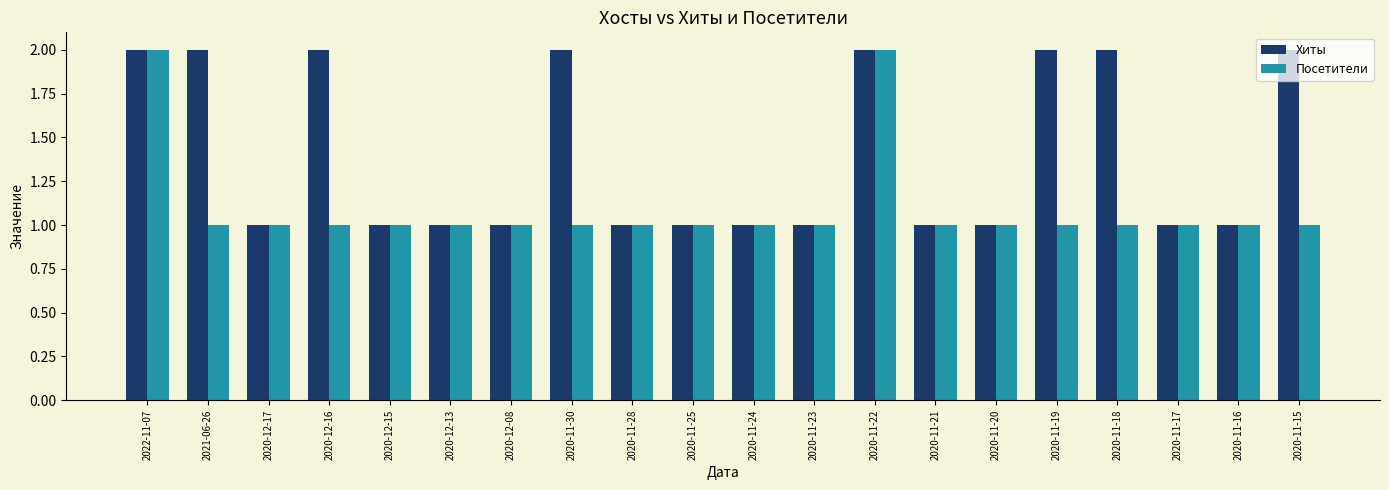

Which series has the largest total across all categories?

Хиты